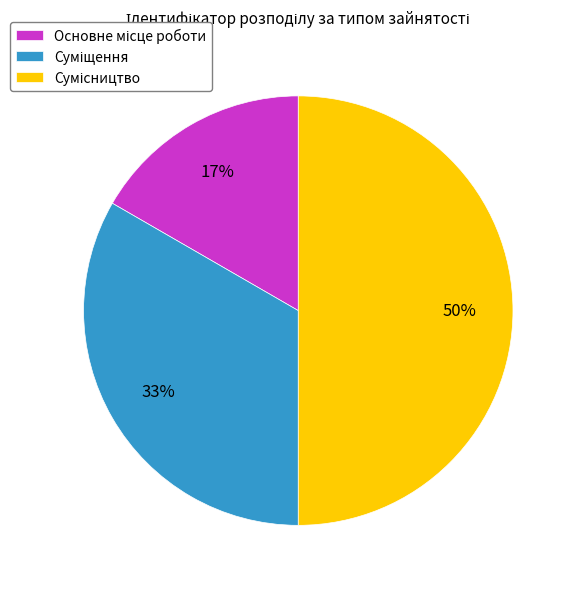

To the nearest percent, what is the difference between the largest and smallest slice percentages?

33%